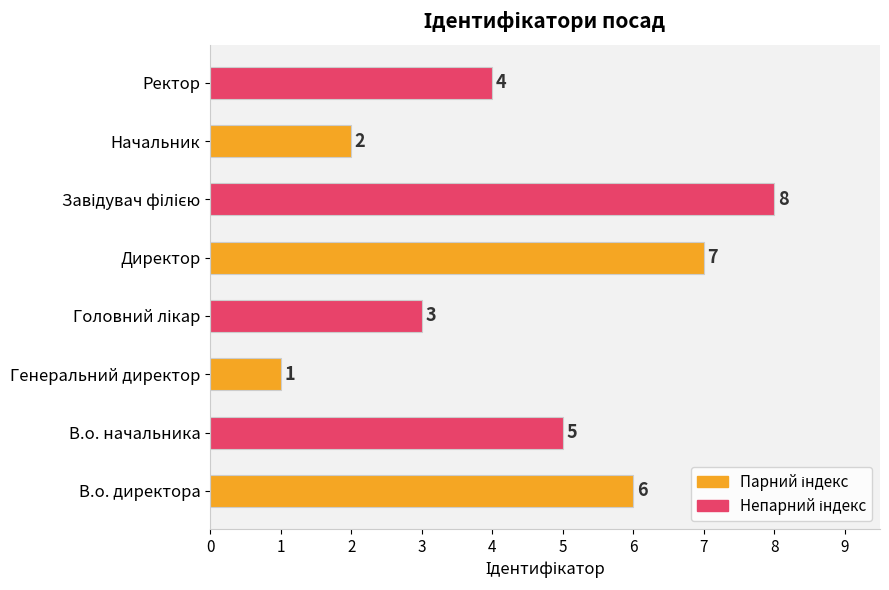

The chart shows a value of 5 at В.о. начальника. True or false?

True